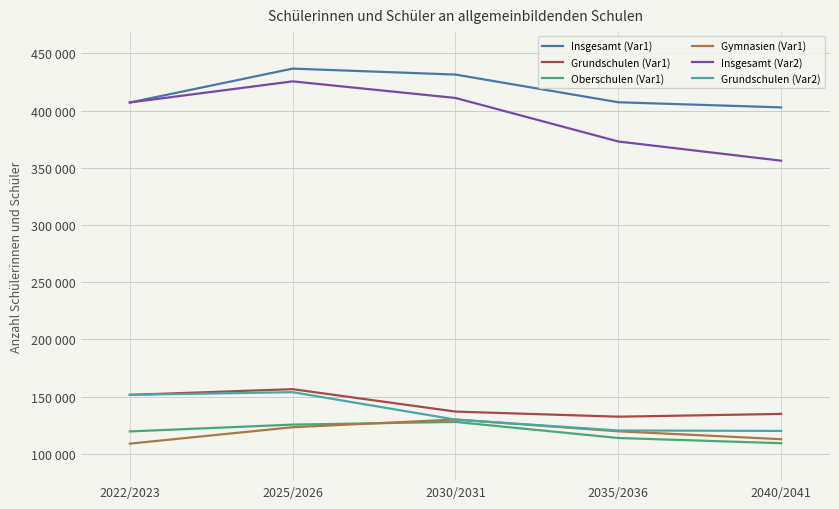

Between 2030/2031 and 2022/2023, which is larger?

2030/2031